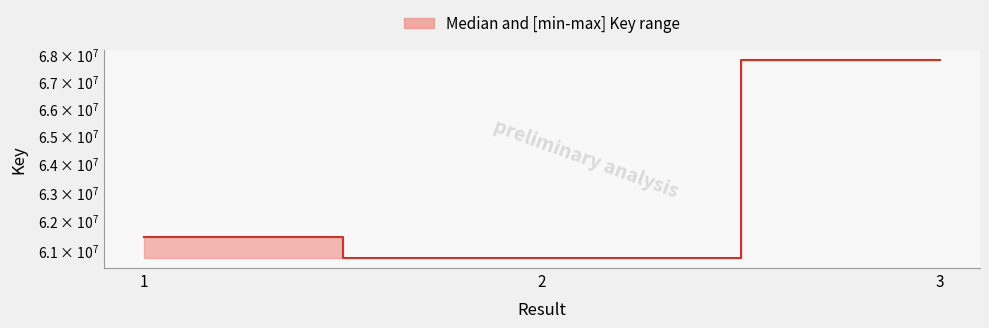

What is the value of the 1st point from the left?

61458706